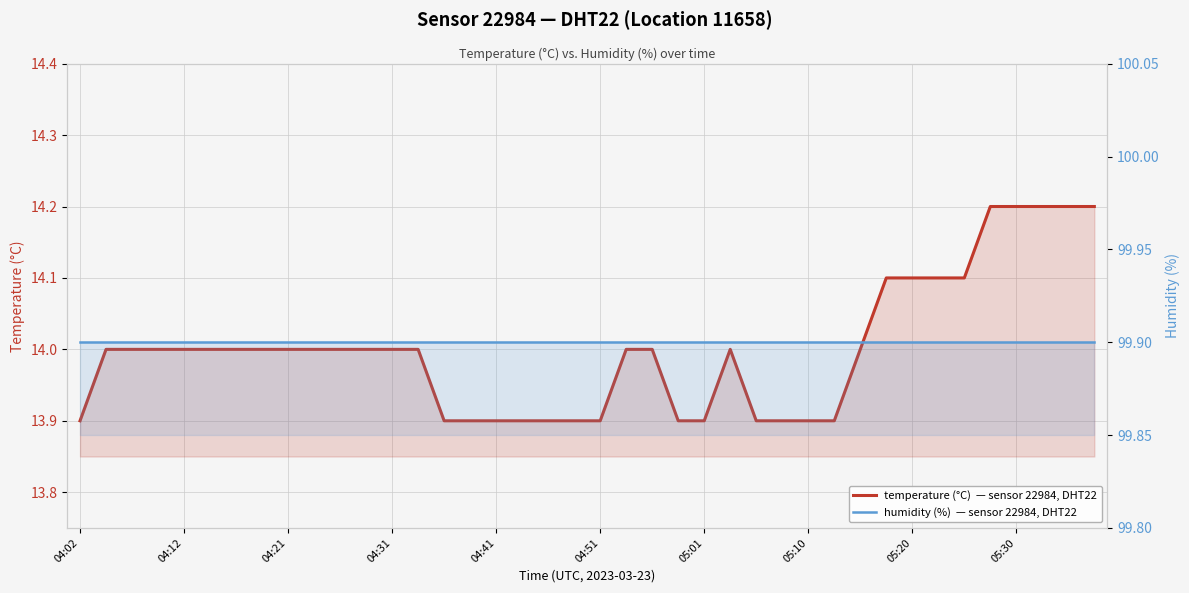

How many temperature values are between 13 and 14?

31